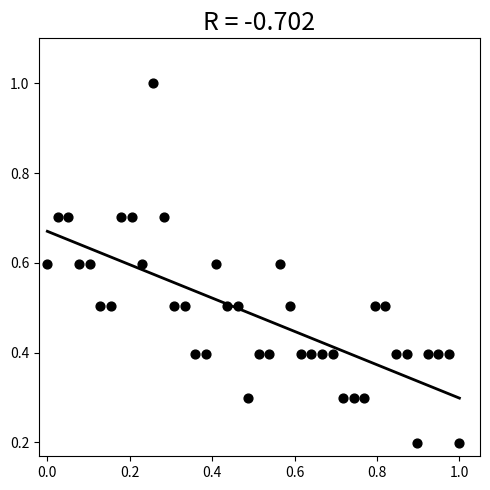

What is the range of Y values (max minus min)?

0.8